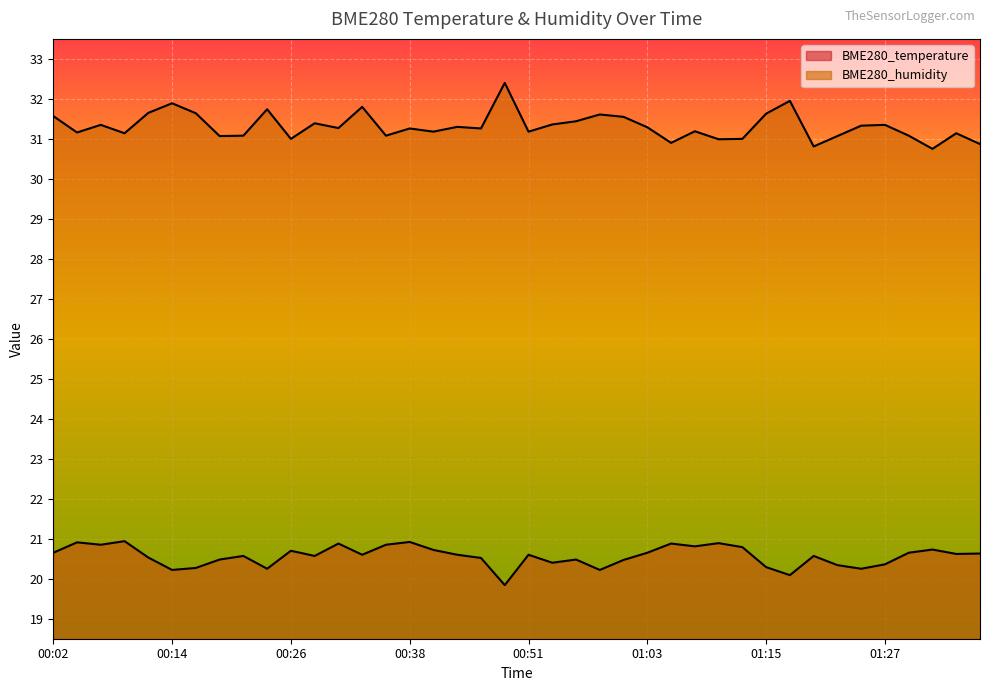

What value does the BME280_humidity series have at 00:58?

31.6